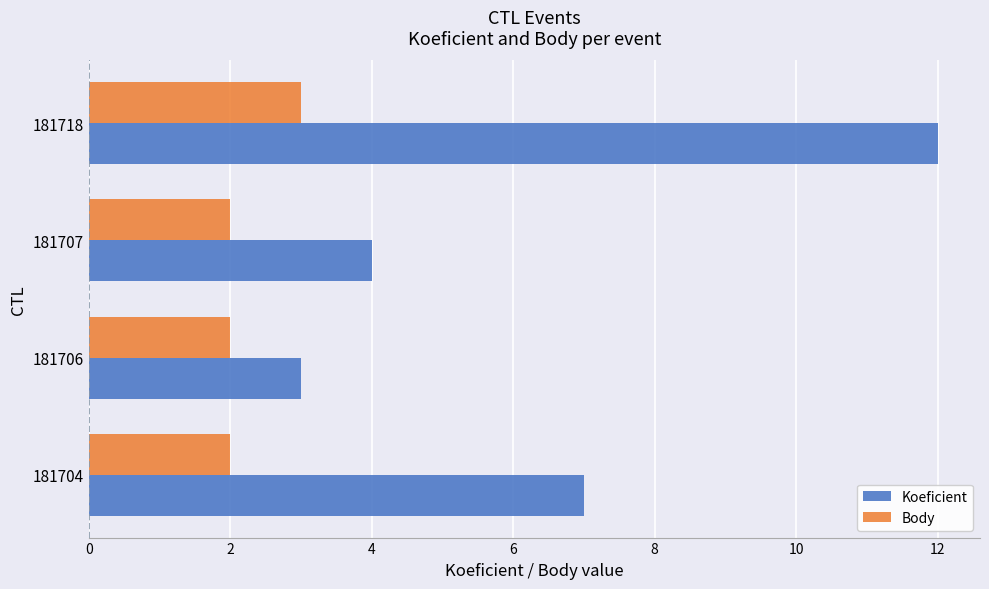

What is the total value across all series at 181707?

6